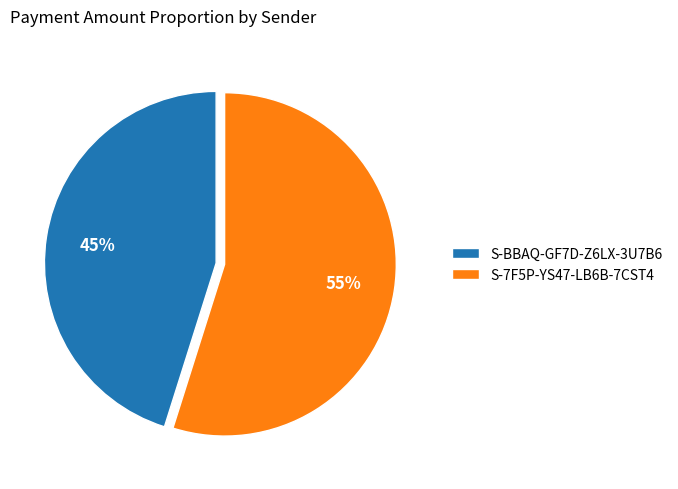

What percentage is the S-BBAQ-GF7D-Z6LX-3U7B6 slice, to the nearest percent?

45%